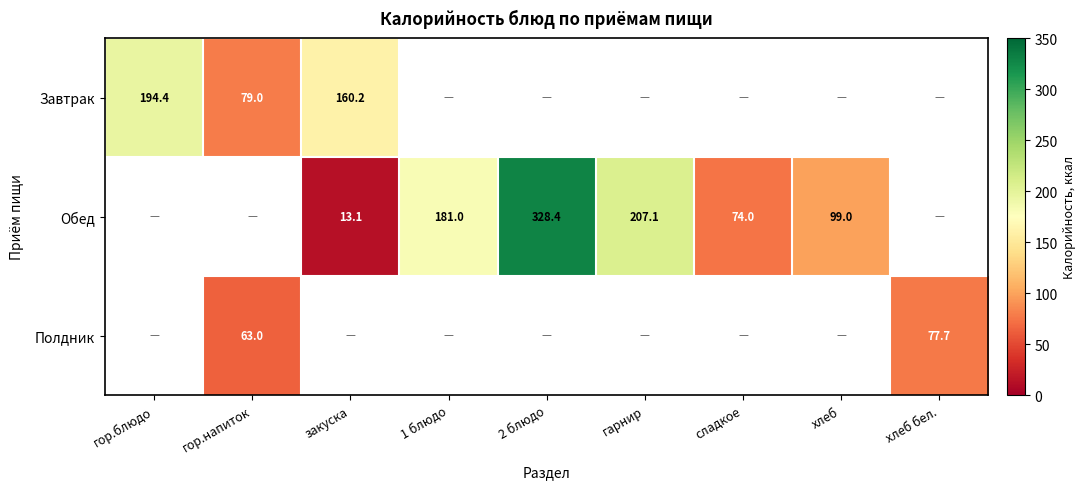

How many series are shown in this chart?

3